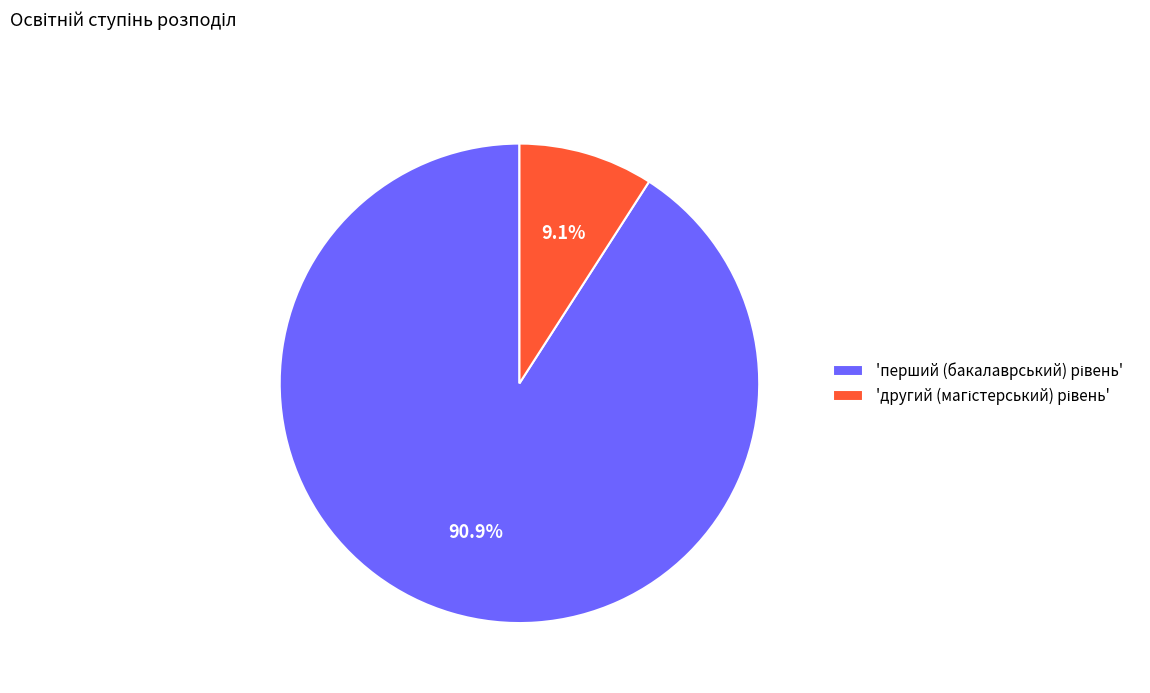

Is there a majority slice in this chart?

Yes